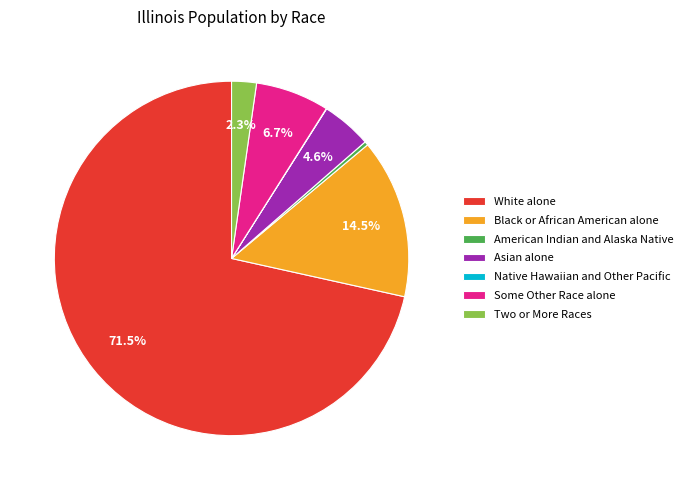

Is the sum of Asian alone and American Indian and Alaska Native greater than half?

No